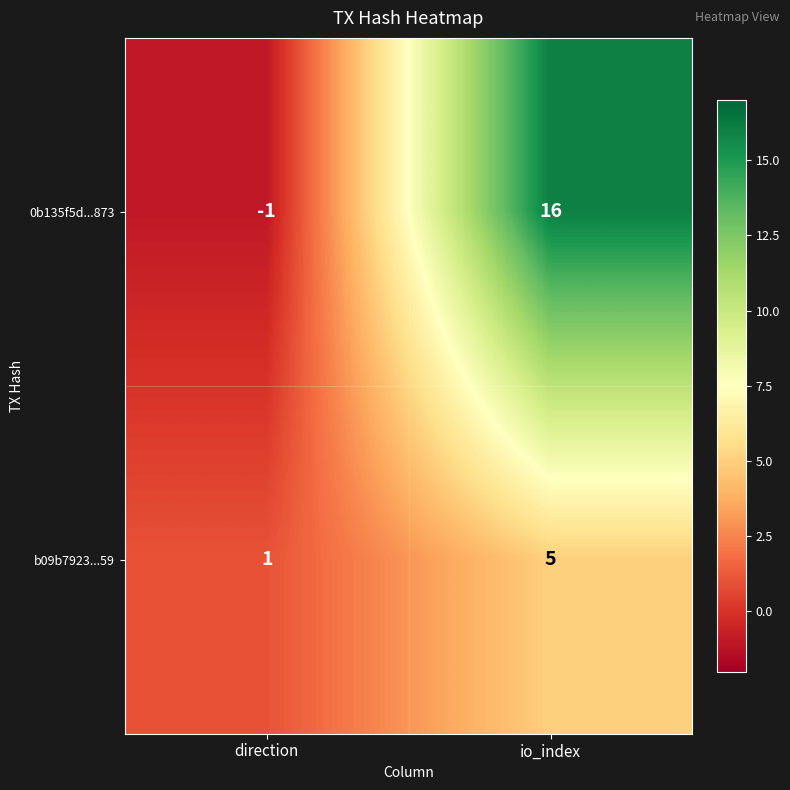

How many categories are shown in the chart?

2